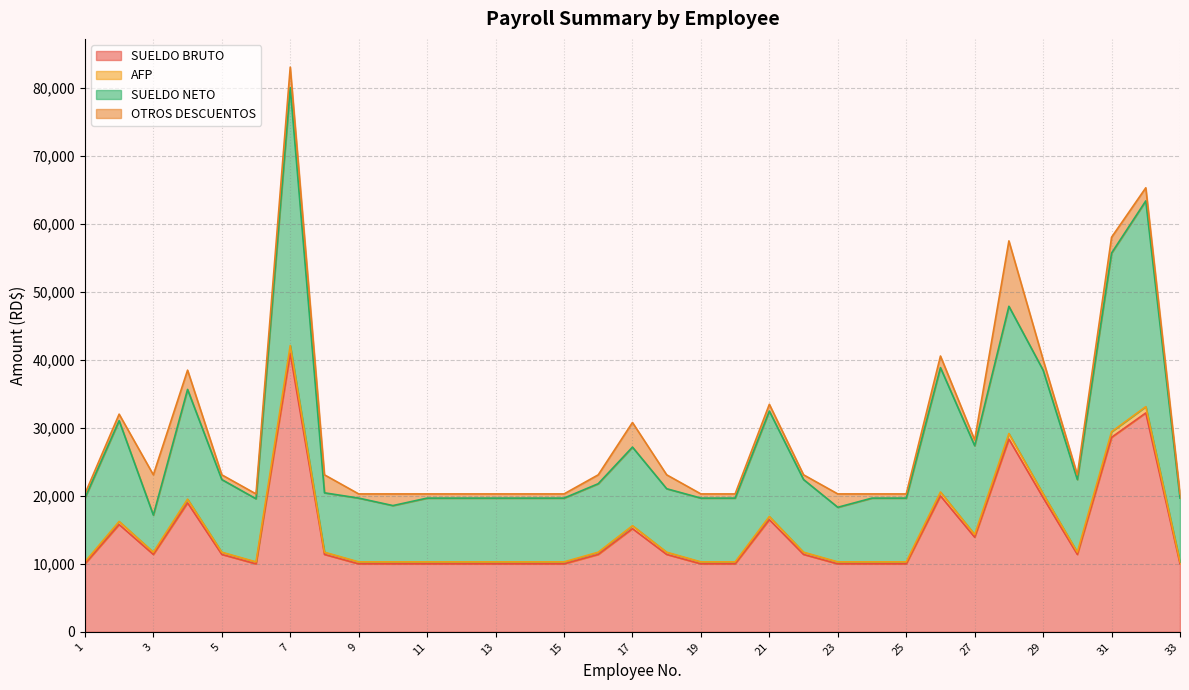

What is the highest value of the SUELDO BRUTO series?

40950.0